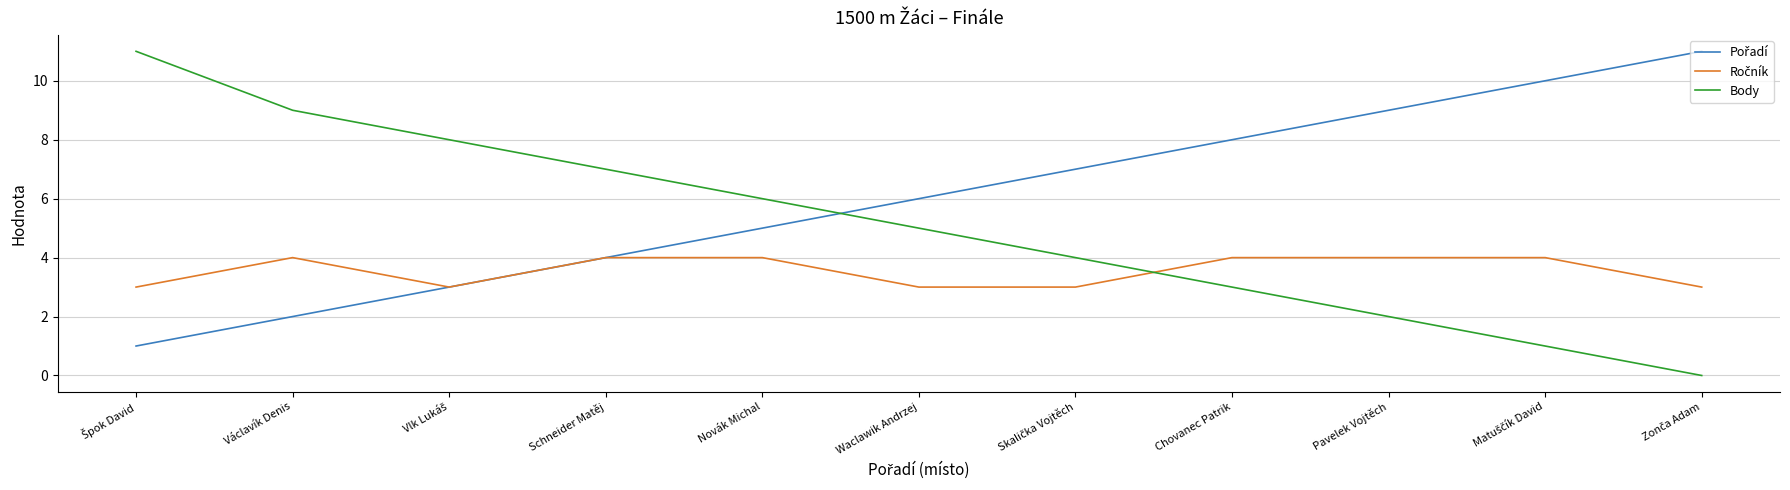

Count the number of categories in the chart.

11